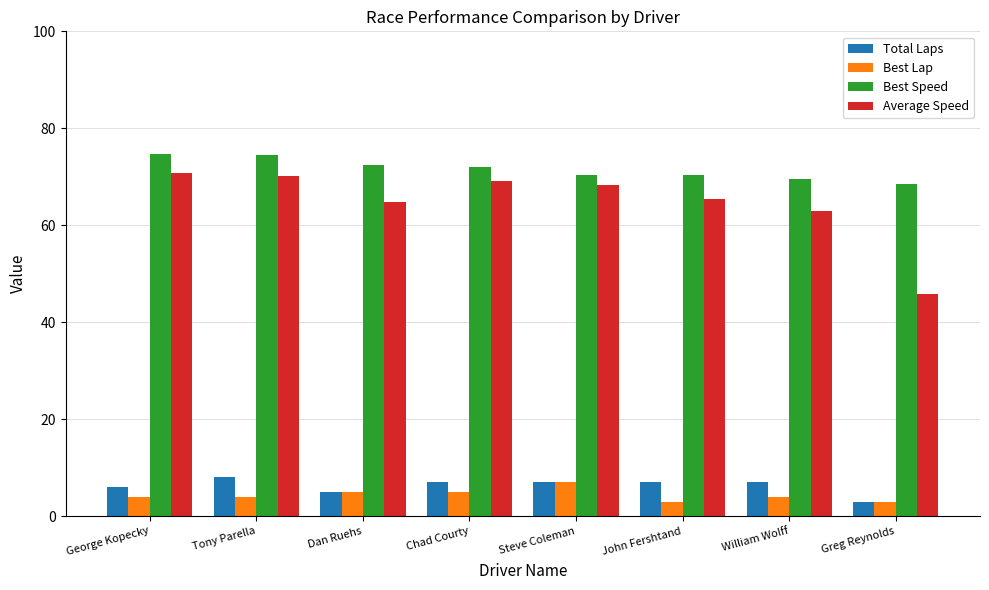

How many data points does each series have?

8